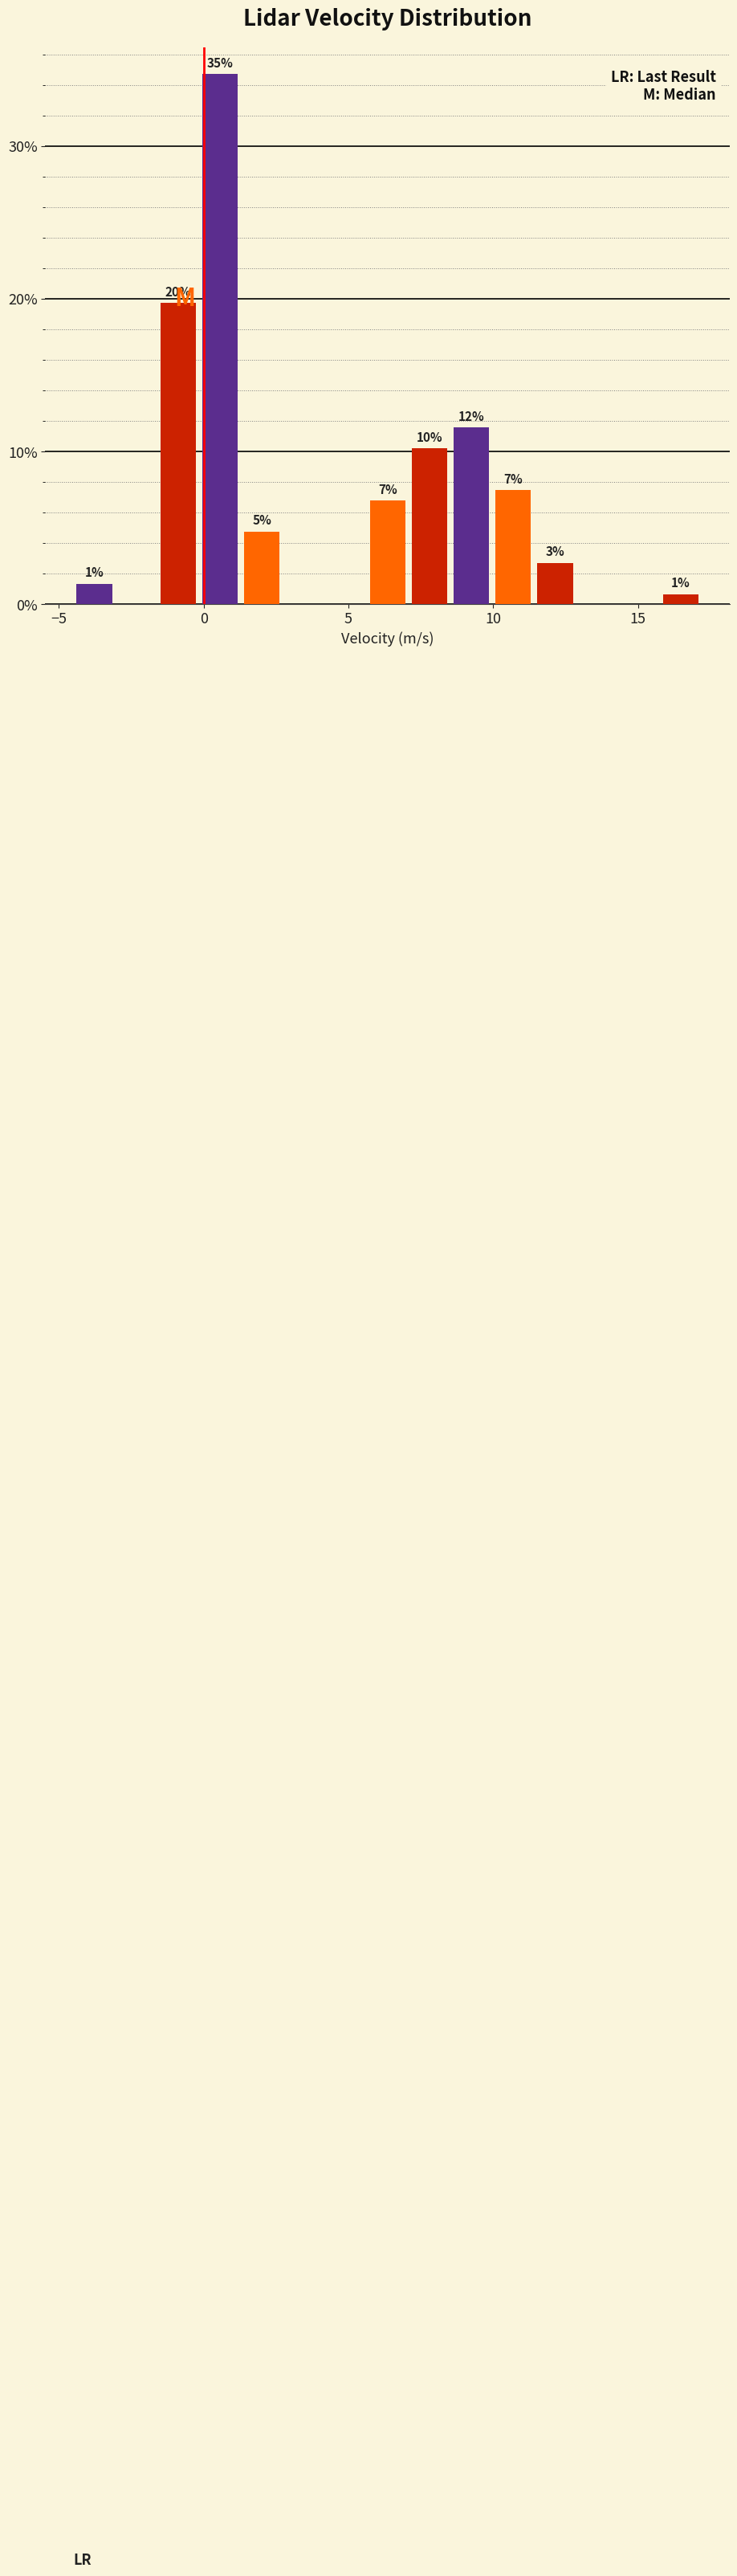

Read against the x-axis, roughly where is the centre of the tallest bar?

0.5